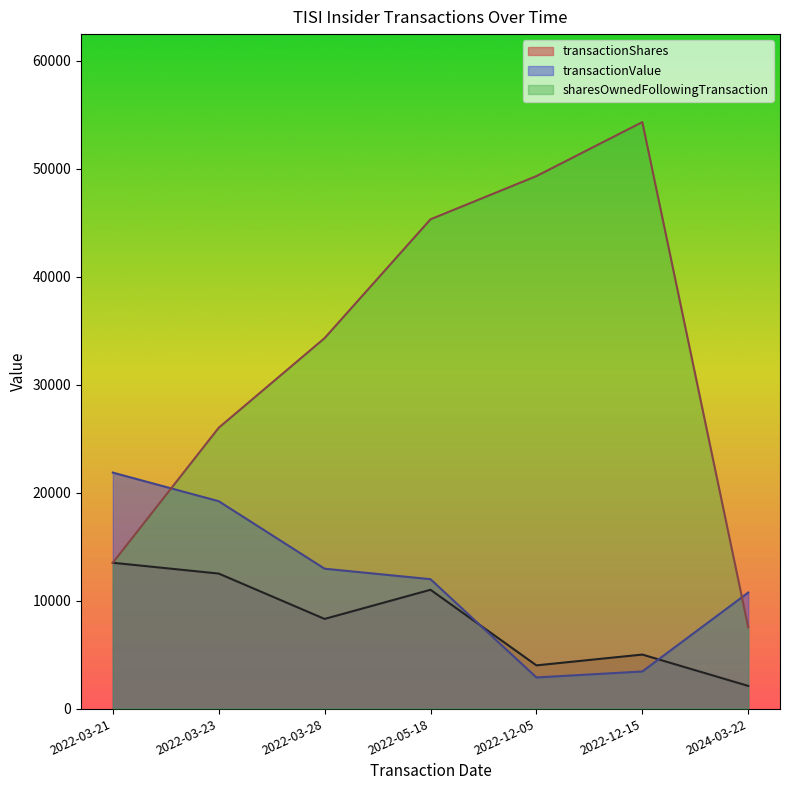

What are all the series names shown in the legend?

transactionShares, transactionValue, sharesOwnedFollowingTransaction